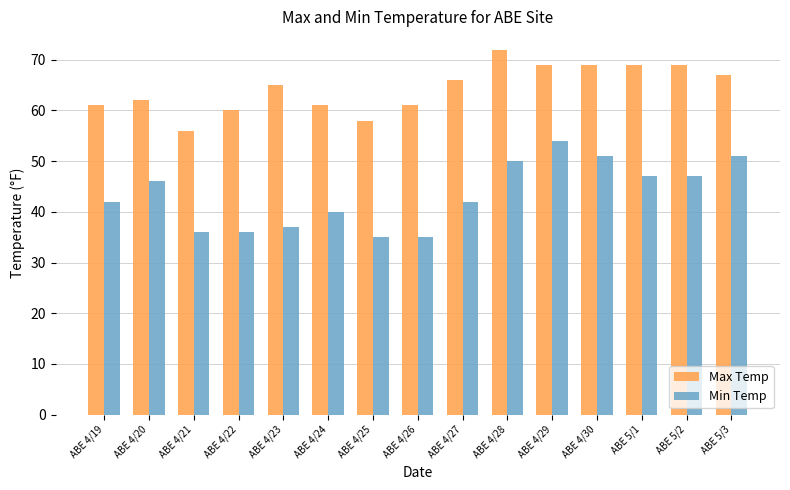

Which series has the largest total across all categories?

Max Temp